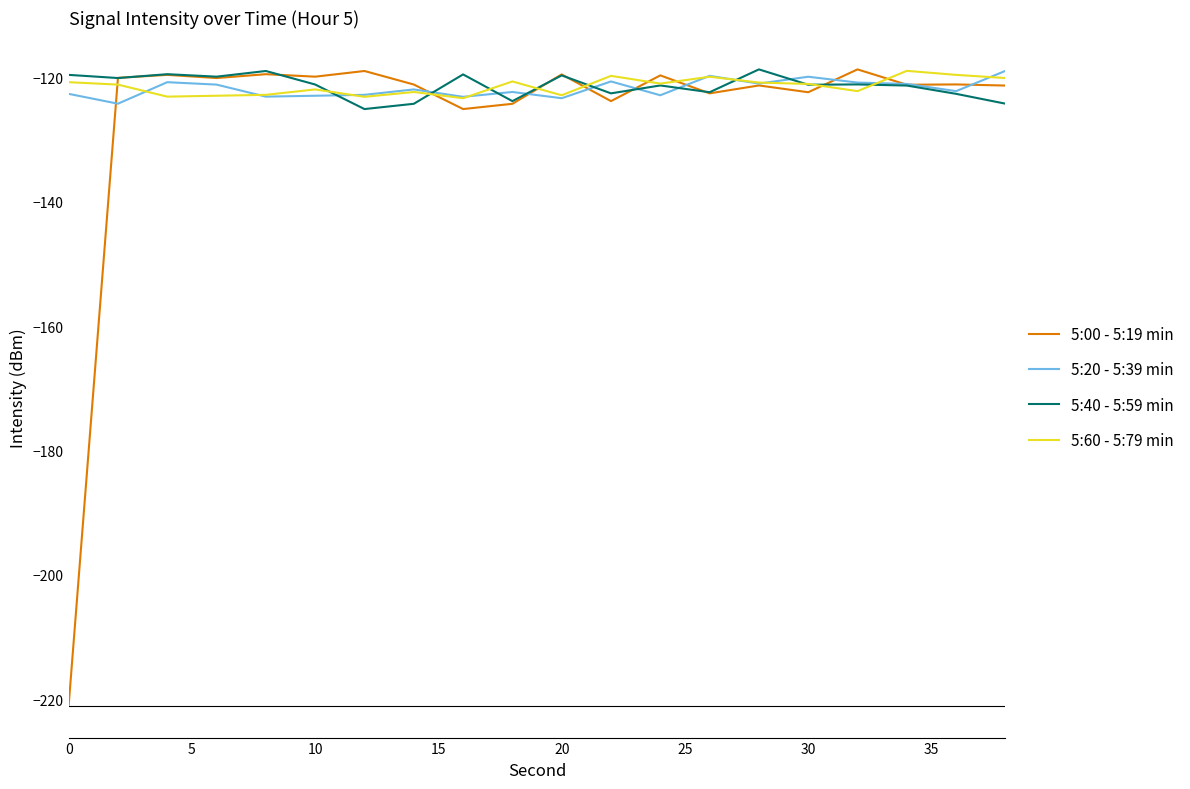

Which series has the largest range (max minus min)?

5:00 - 5:19 min